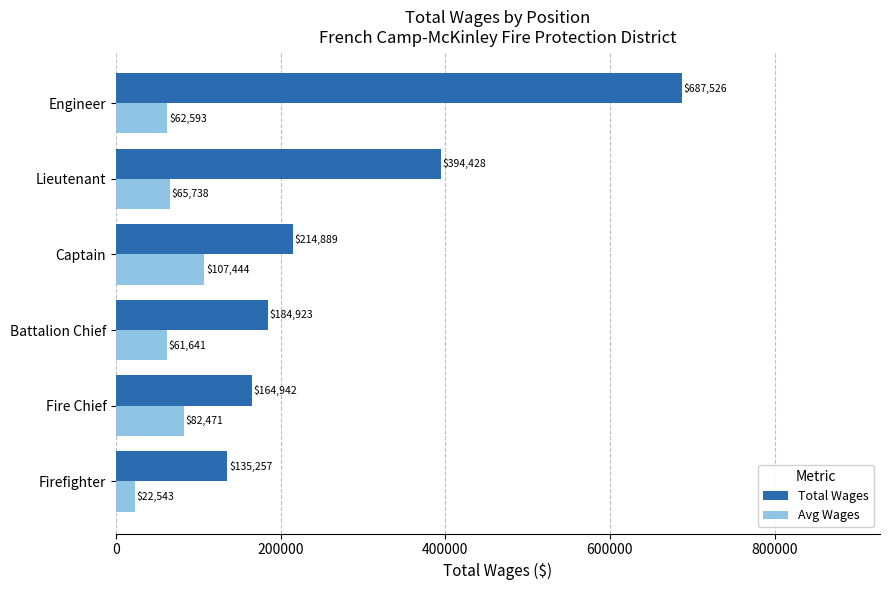

How many data points in Total Wages are less than 214889?

3